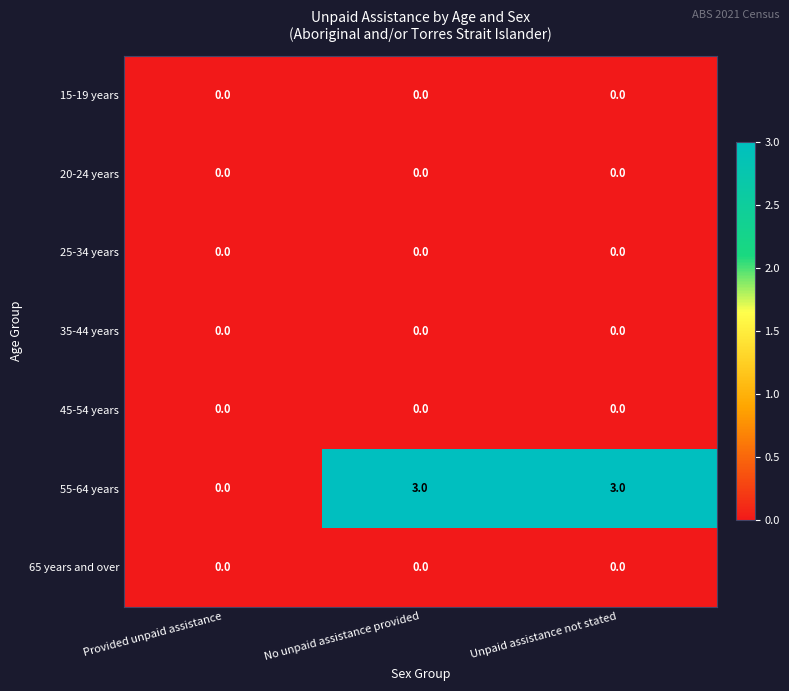

Which series has the largest total across all categories?

55-64 years